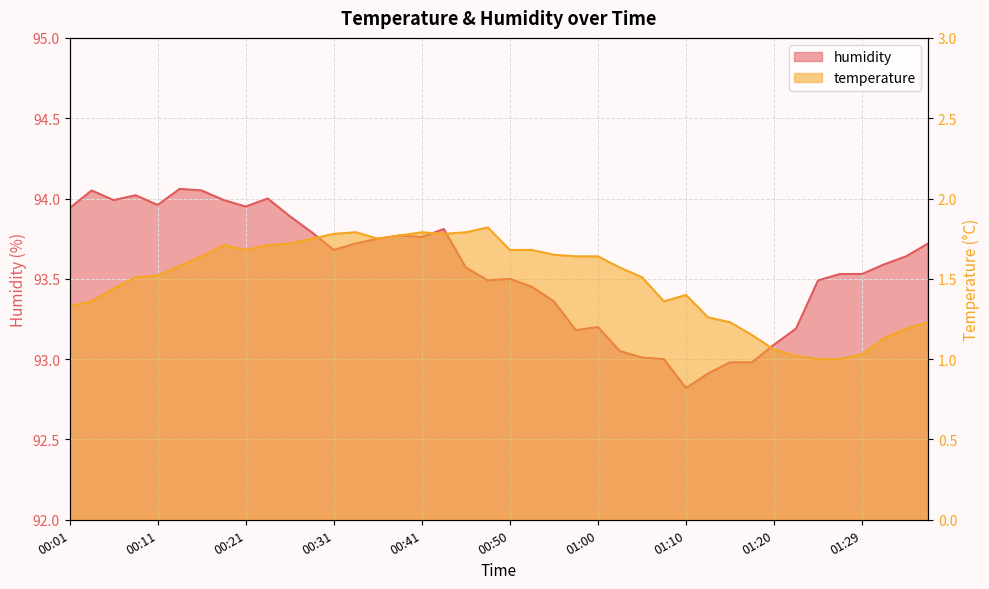

What is the lowest value of the temperature series?

1.0